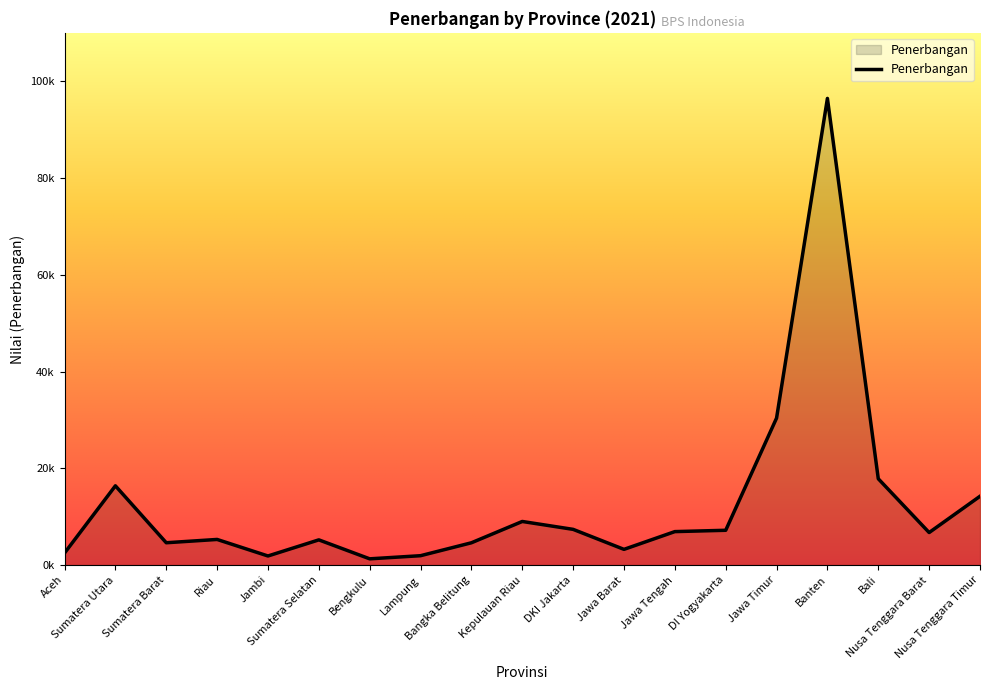

What is the value of the 18th point from the left?

6724